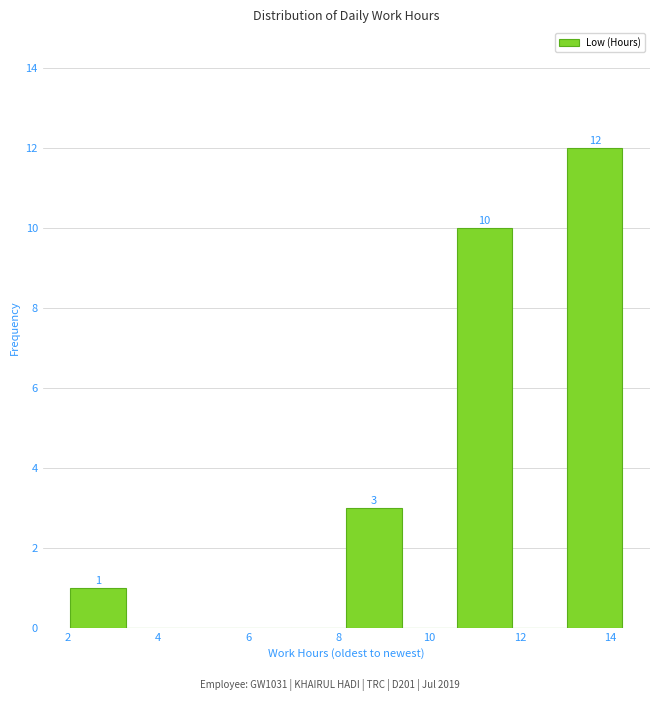

Over which range of the x-axis is the bar tallest?

13.0 to 14.2